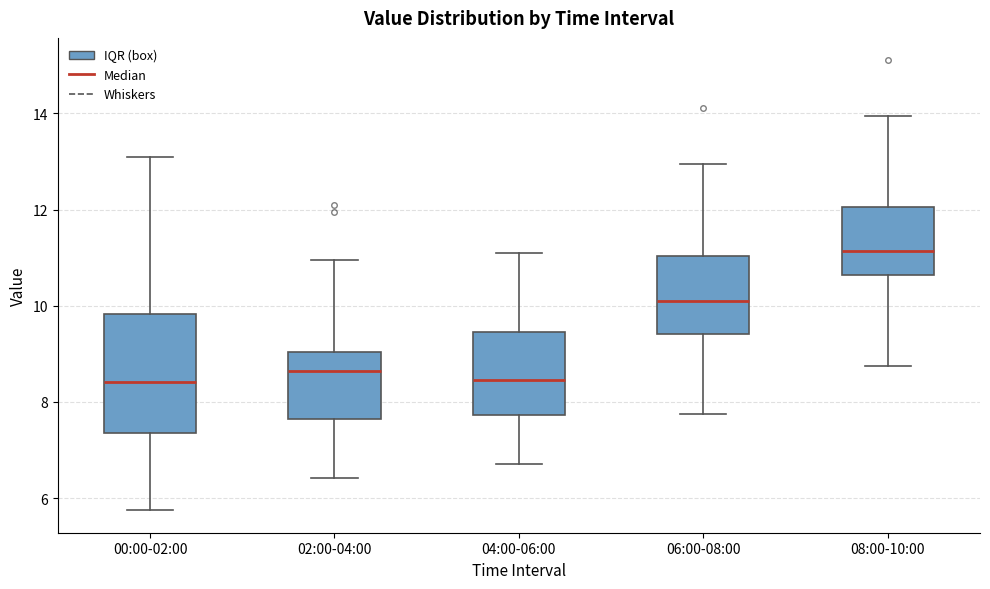

Reading left to right, transcribe this box plot: for each box, give where its median line is, the range the box spans, and where its two whiskers end, as read against the y-axis. The values are not printed on the chart, so give them approximately, as read against the axis.

00:00-02:00: median 8.4, box 7.4 to 9.8, whiskers 5.8 to 13.2
02:00-04:00: median 8.6, box 7.6 to 9.0, whiskers 6.4 to 11.0
04:00-06:00: median 8.4, box 7.8 to 9.4, whiskers 6.8 to 11.2
06:00-08:00: median 10.2, box 9.4 to 11.0, whiskers 7.8 to 13.0
08:00-10:00: median 11.2, box 10.6 to 12.0, whiskers 8.8 to 14.0